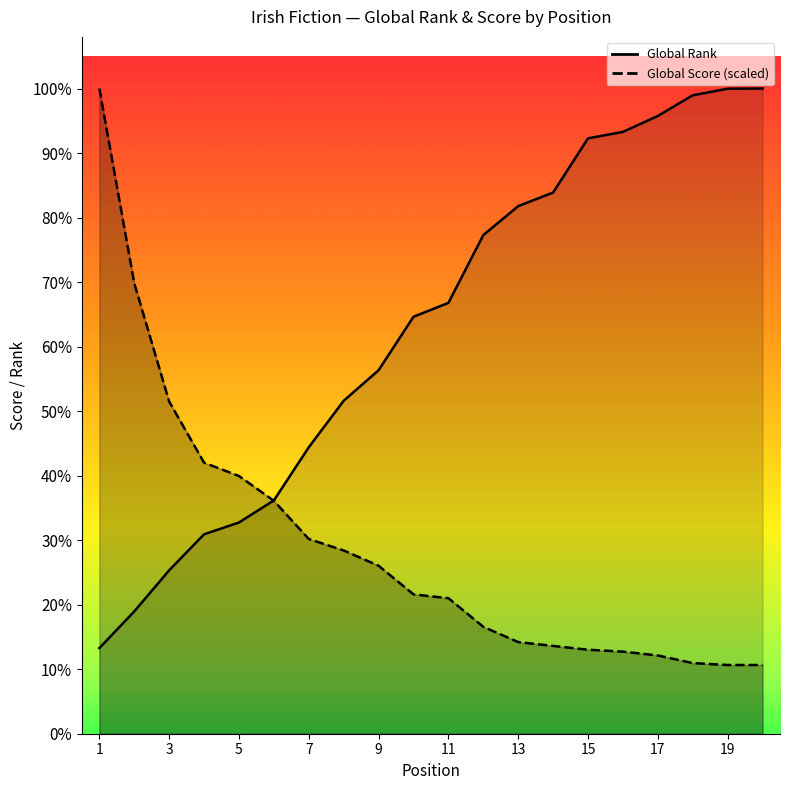

How many values in the Global Score series exceed 1837?

10